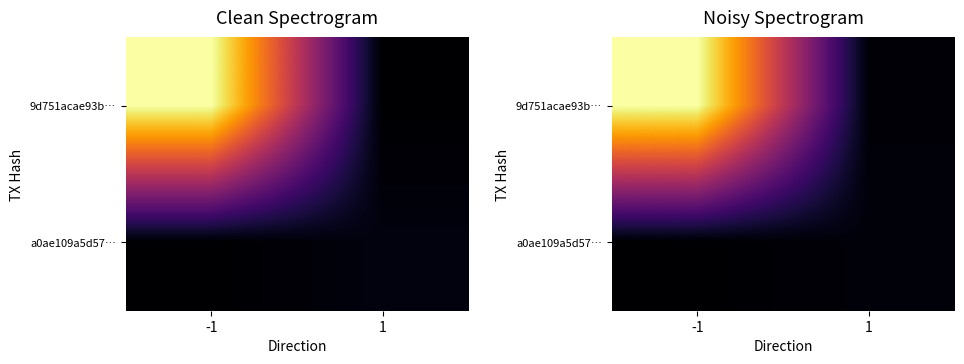

Rank the categories by 9d751acae93b… value from lowest to highest.

1, -1